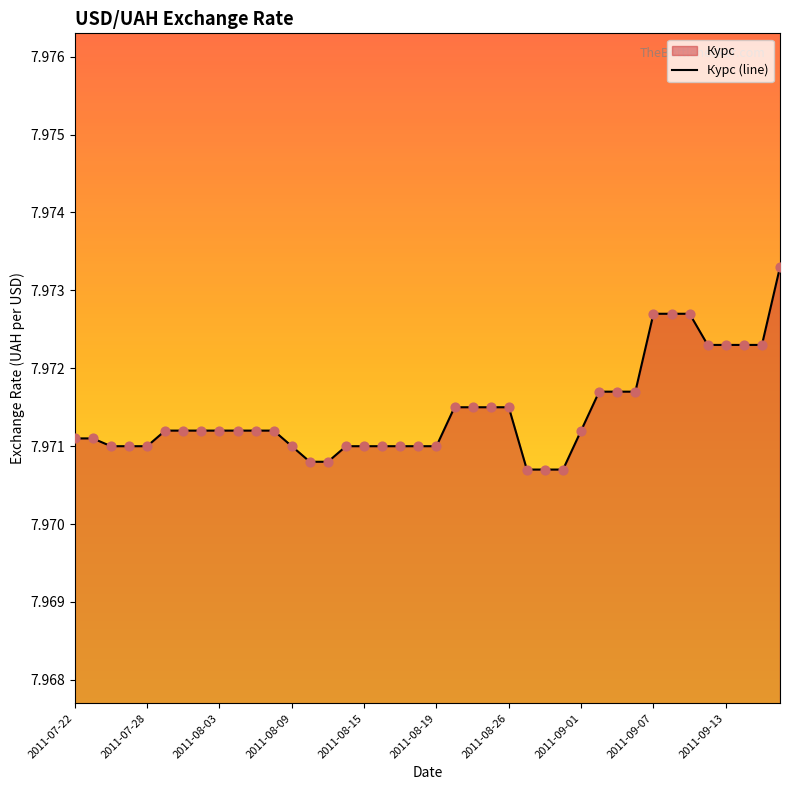

What is the ratio of the value at 35 to the value at 15?

1.0